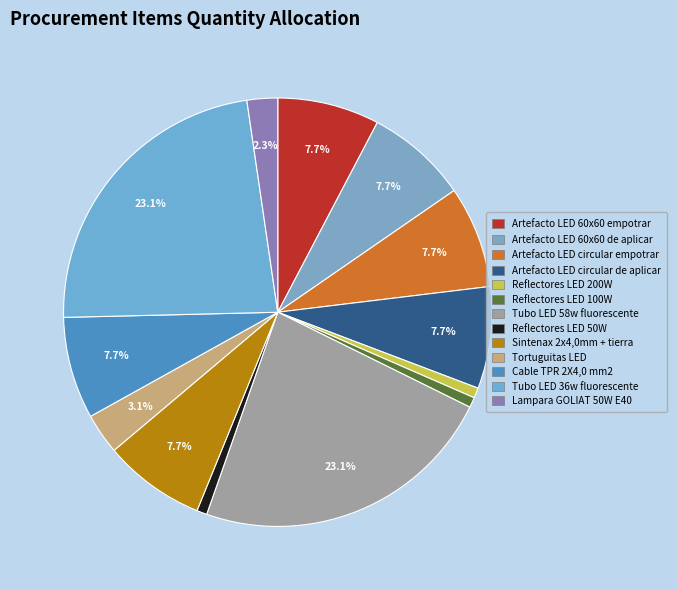

To the nearest percent, what is the difference between the largest and smallest slice percentages?

22%